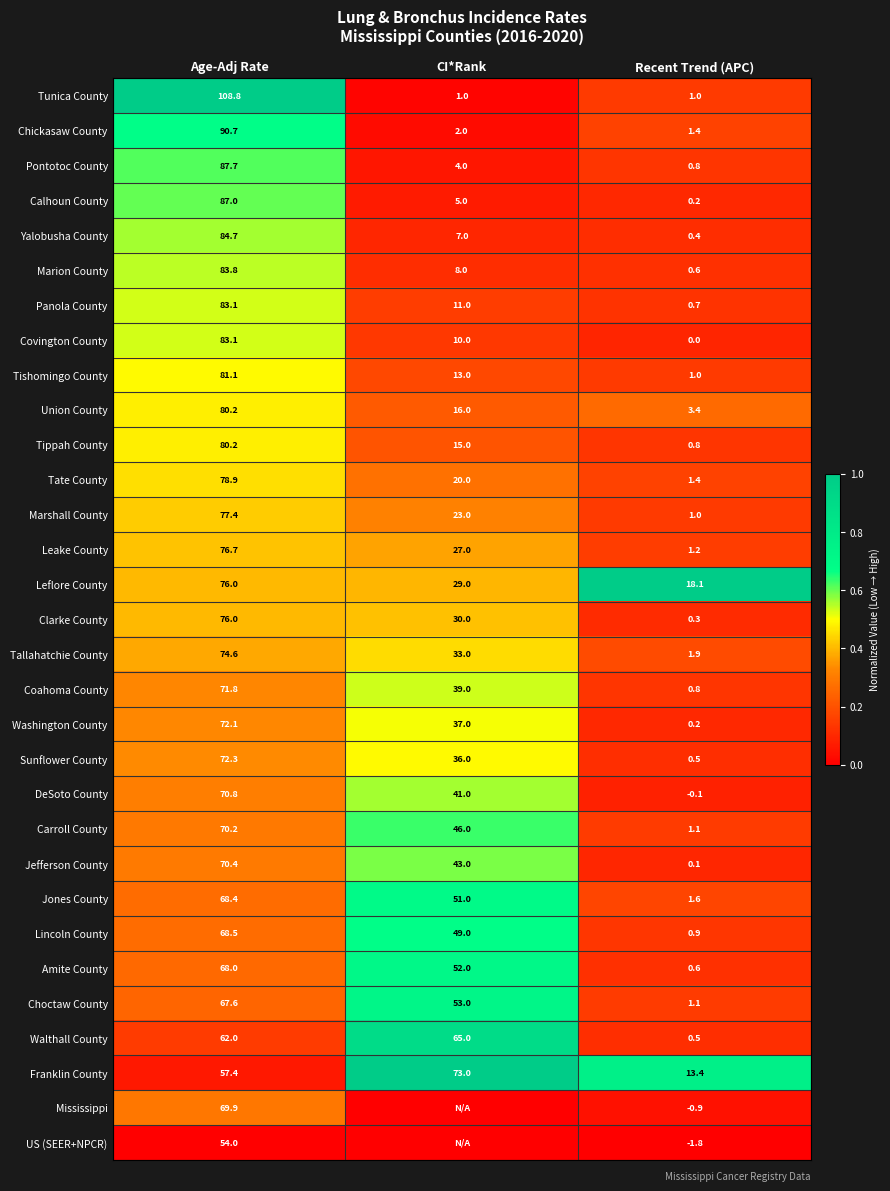

The Coahoma County series shows 112.7 at Age-Adj Rate. True or false?

False